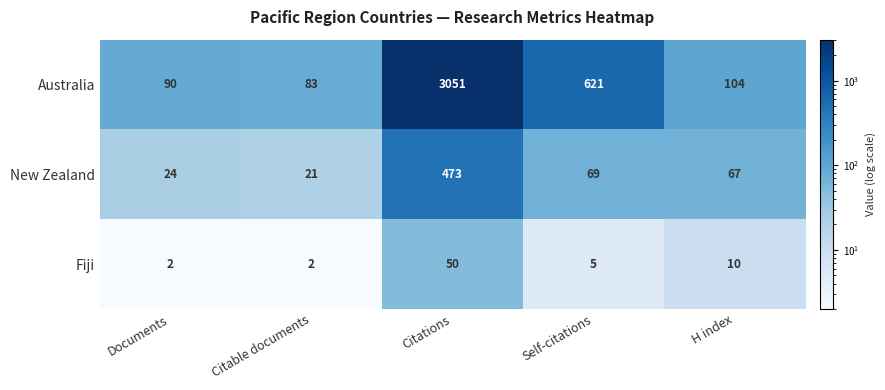

Reading left to right, what are all the values shown in this chart?

Australia: 90	83	3051	621	104
New Zealand: 24	21	473	69	67
Fiji: 2	2	50	5	10